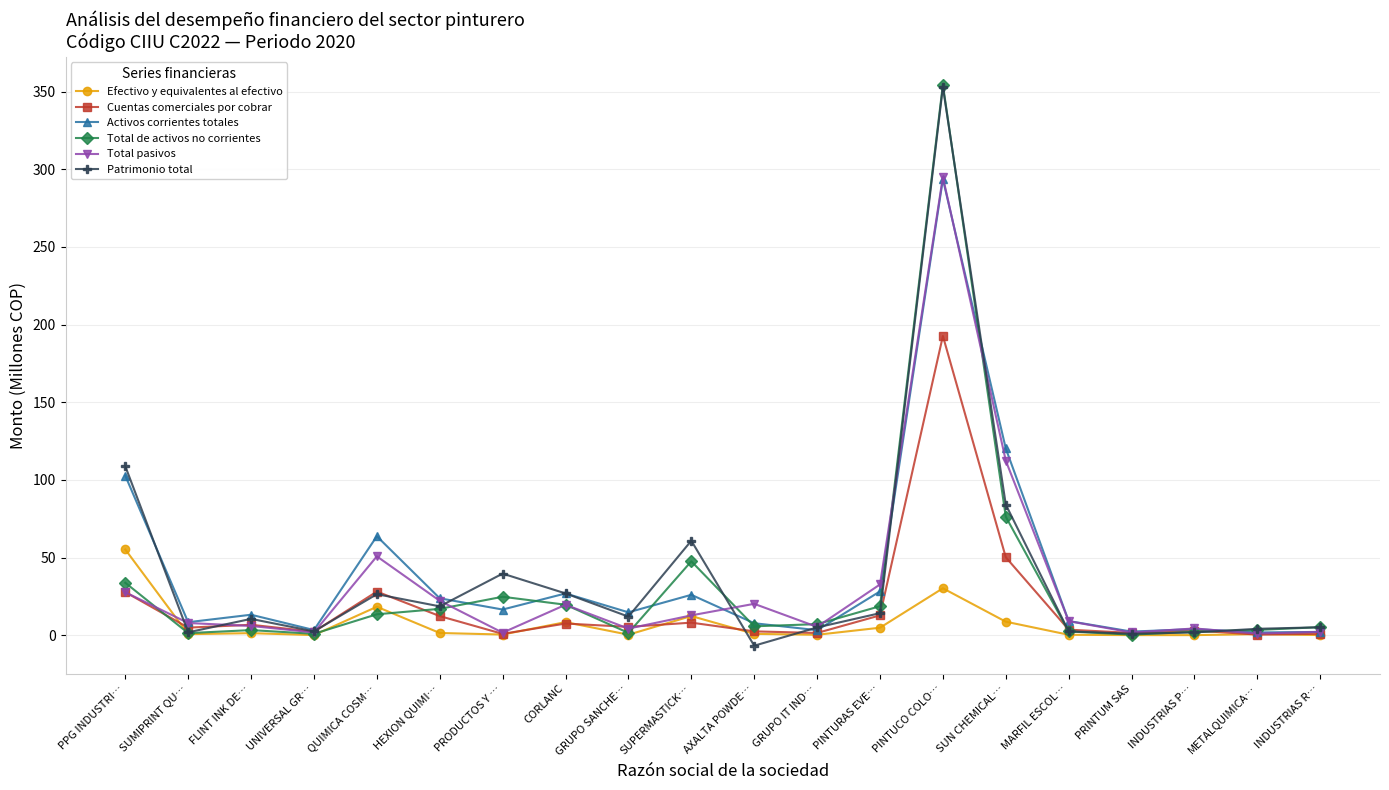

Is the value of Activos corrientes totales at SUPERMASTICK… greater than the value of Total de activos no corrientes at INDUSTRIAS P…?

Yes